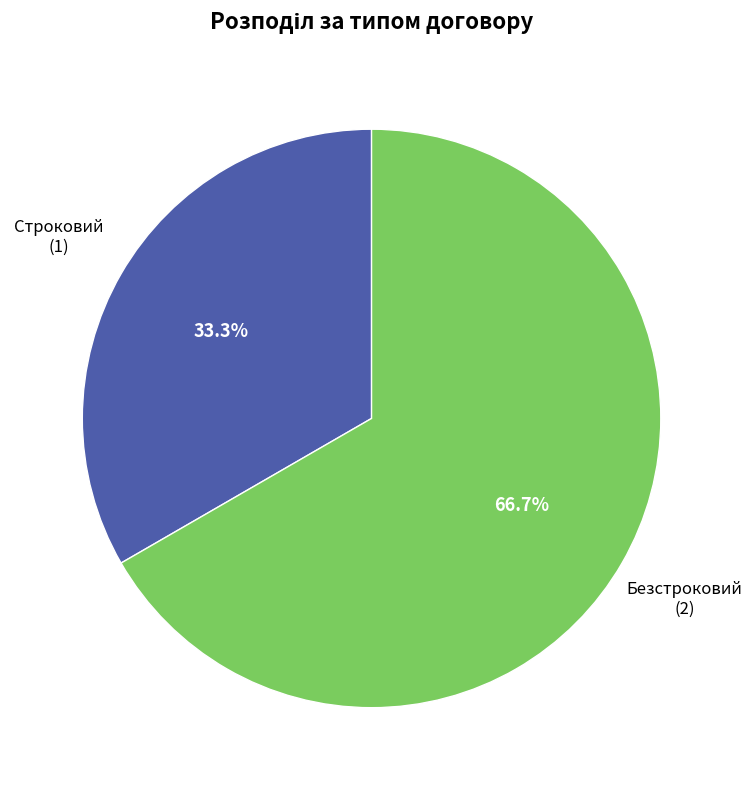

Is there any slice that represents more than half of the pie?

Yes